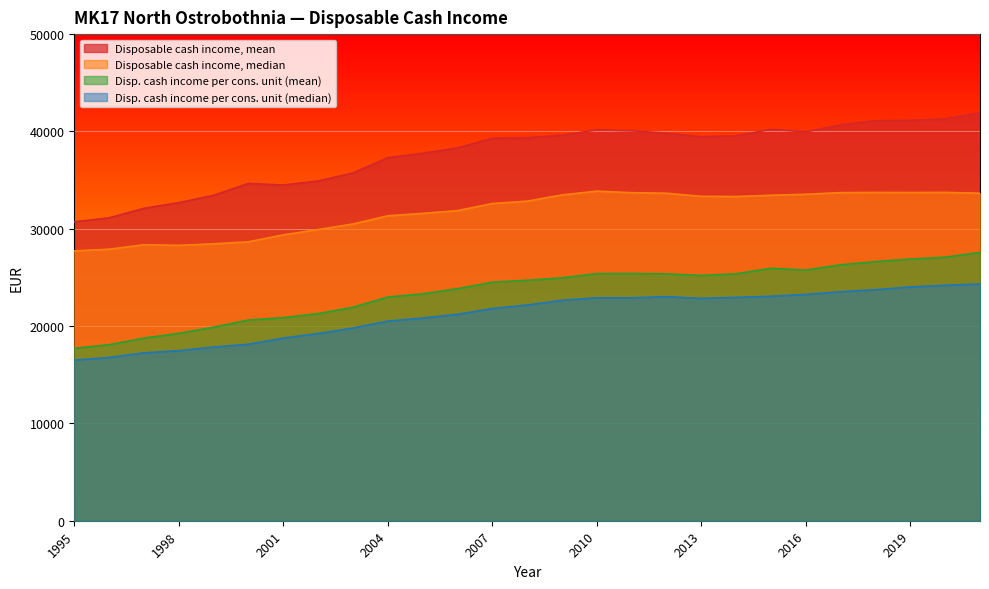

True or false: Disposable cash income, mean and Disp. cash income per cons. unit (median) cross at least once.

False